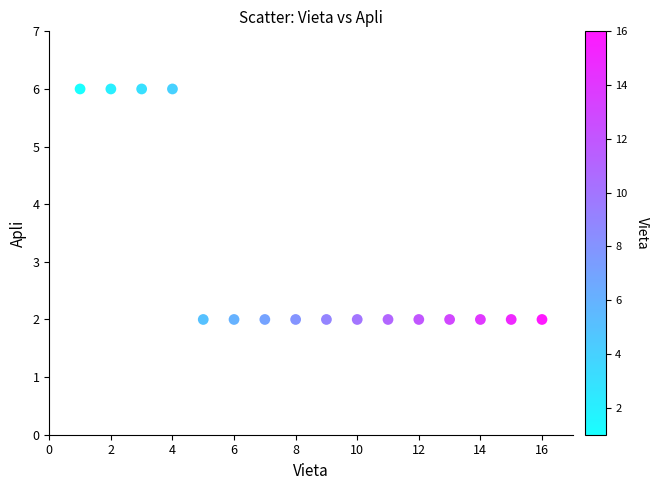

What is the range of Y values (max minus min)?

4